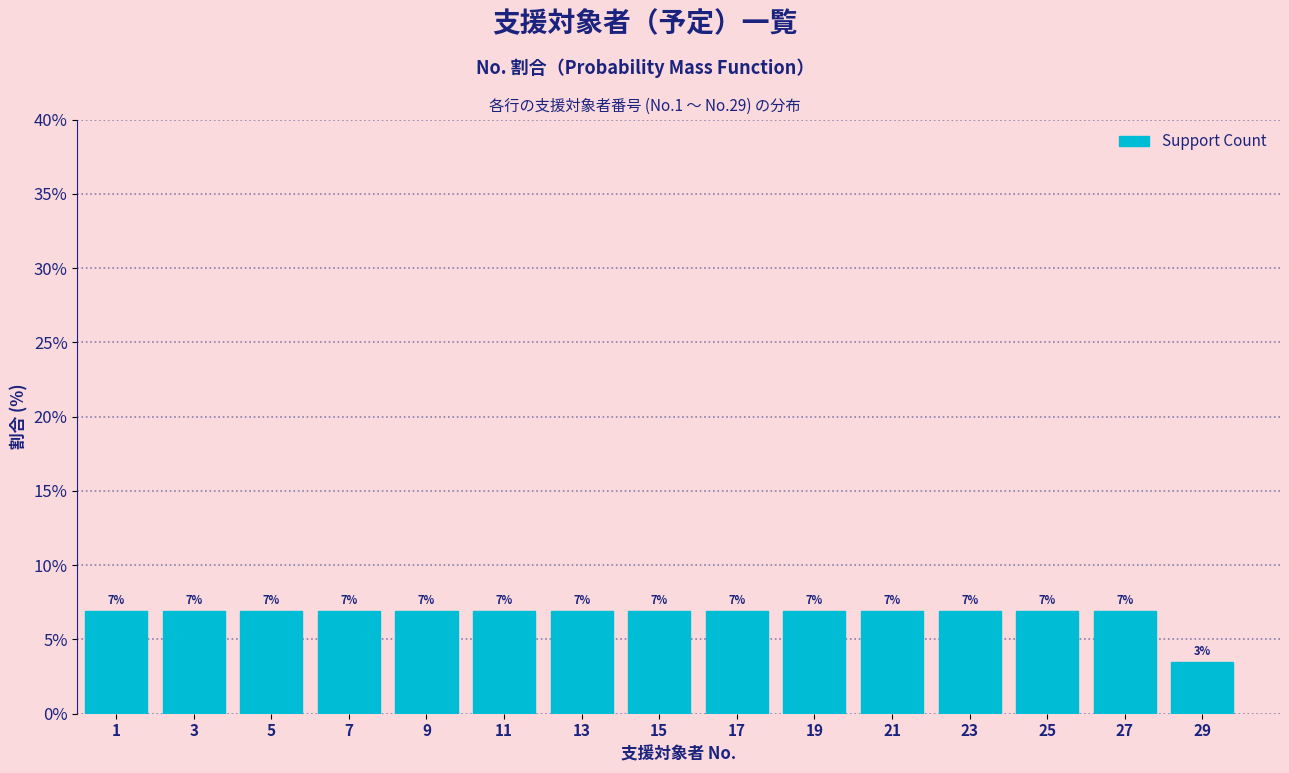

Does the chart contain any negative values?

No